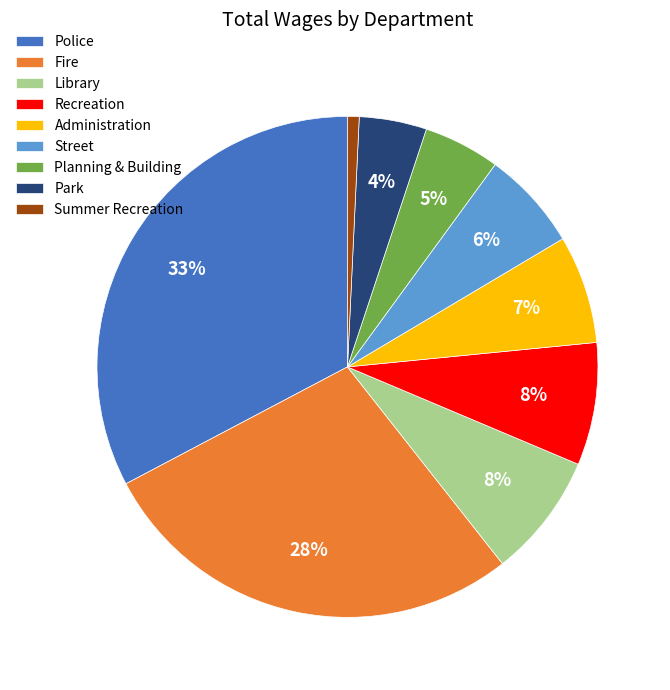

How many segments does this pie chart have?

9